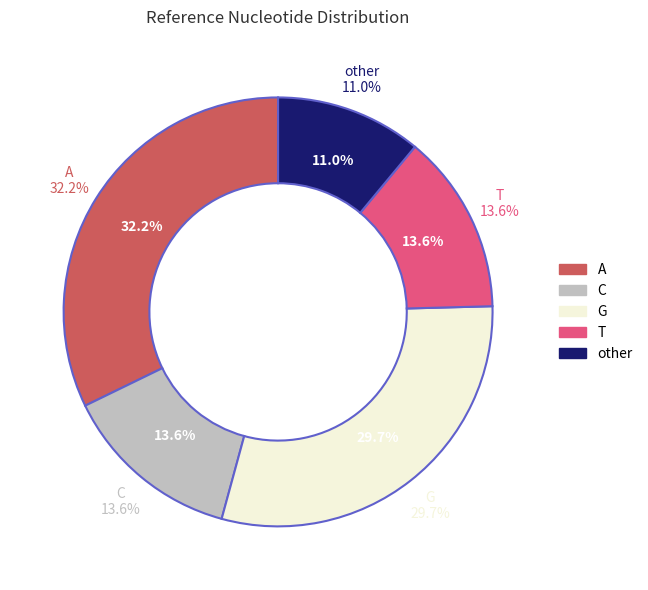

Is there any slice that represents more than half of the pie?

No